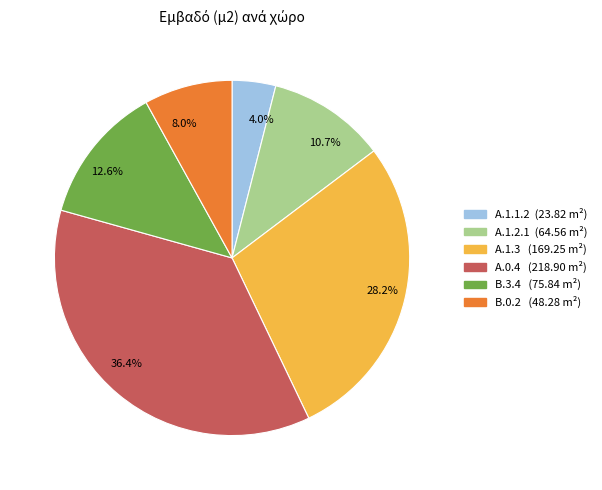

Which category has the smallest portion of the pie?

A.1.1.2